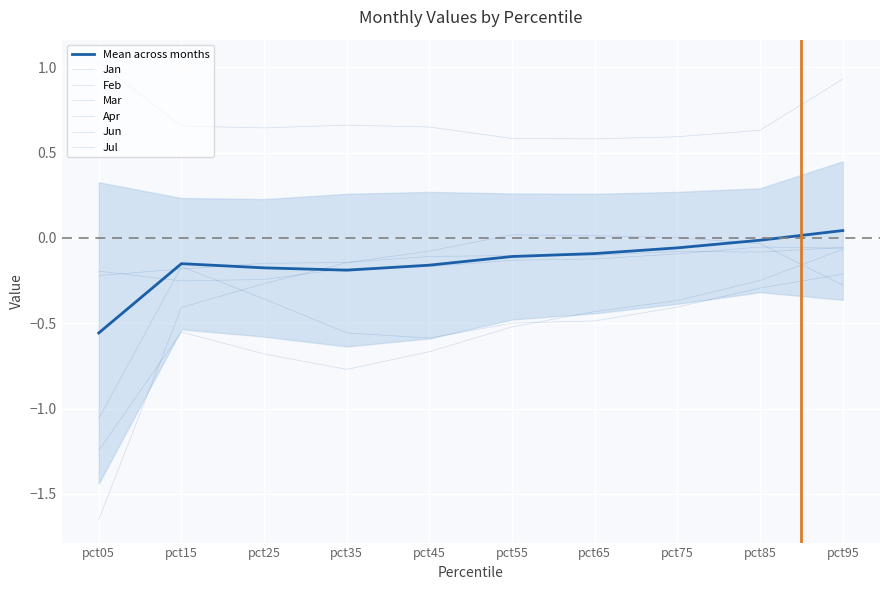

What is the highest value of the Mar series?

-0.1